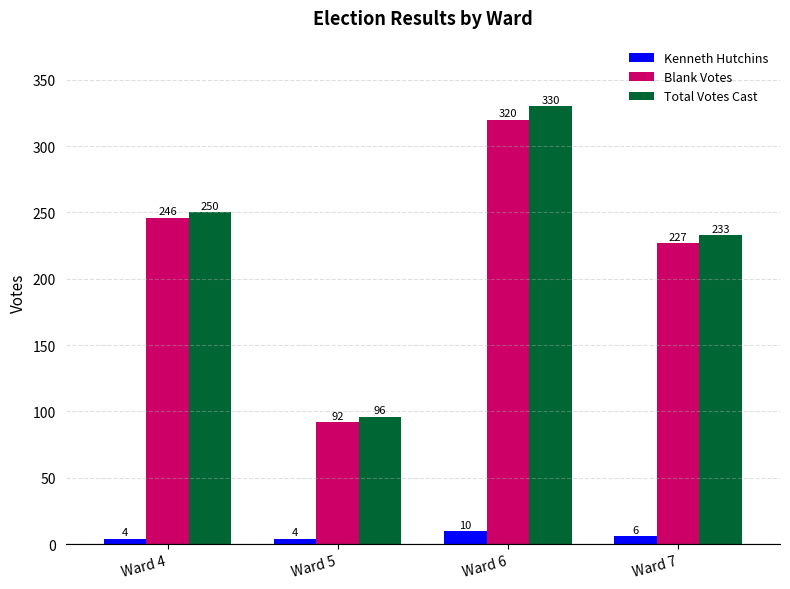

What is the value of the Blank Votes bar at the 3rd from the left?

320